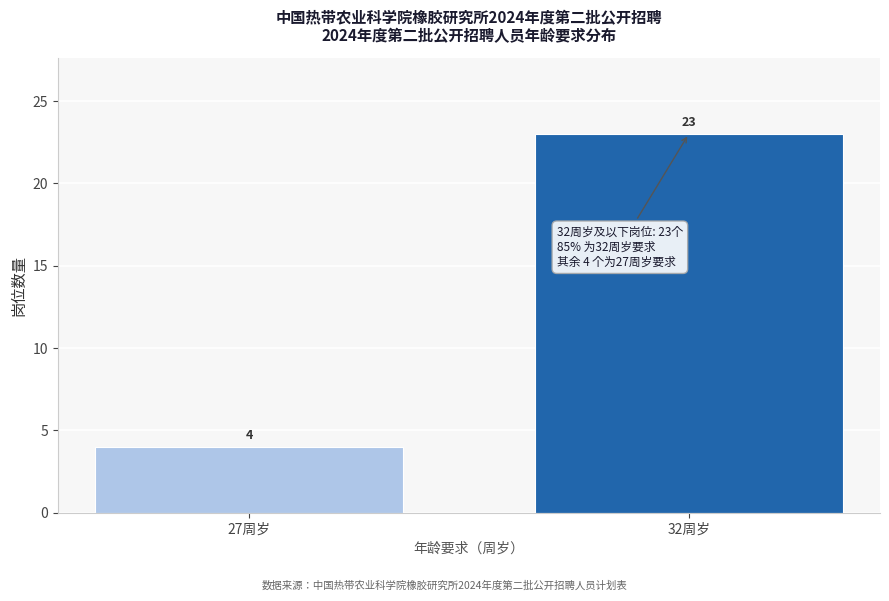

Reading left to right, what are all the values shown in this chart?

4	23